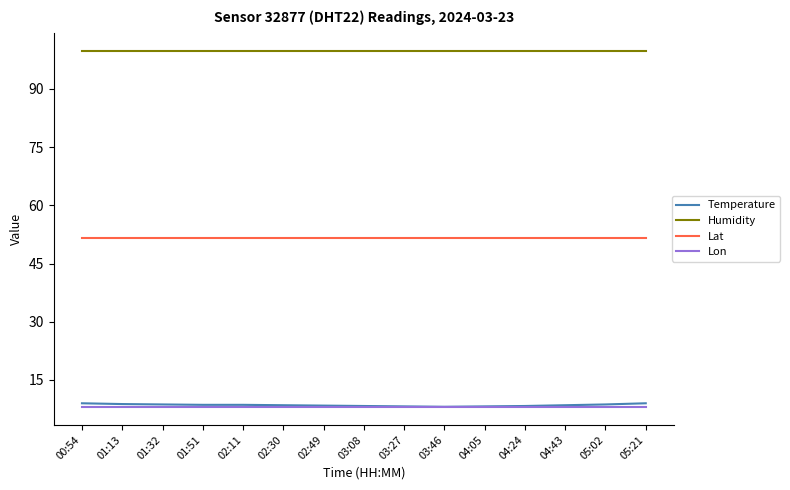

What position from the left is 03:46?

10